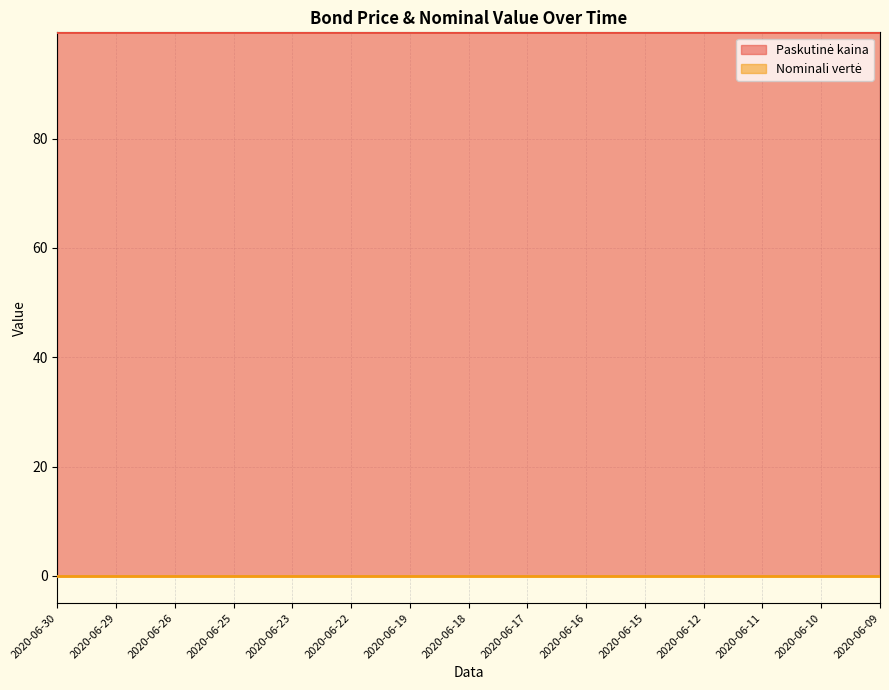

What is the spread (max minus min) of values at 2020-06-12?

99.4